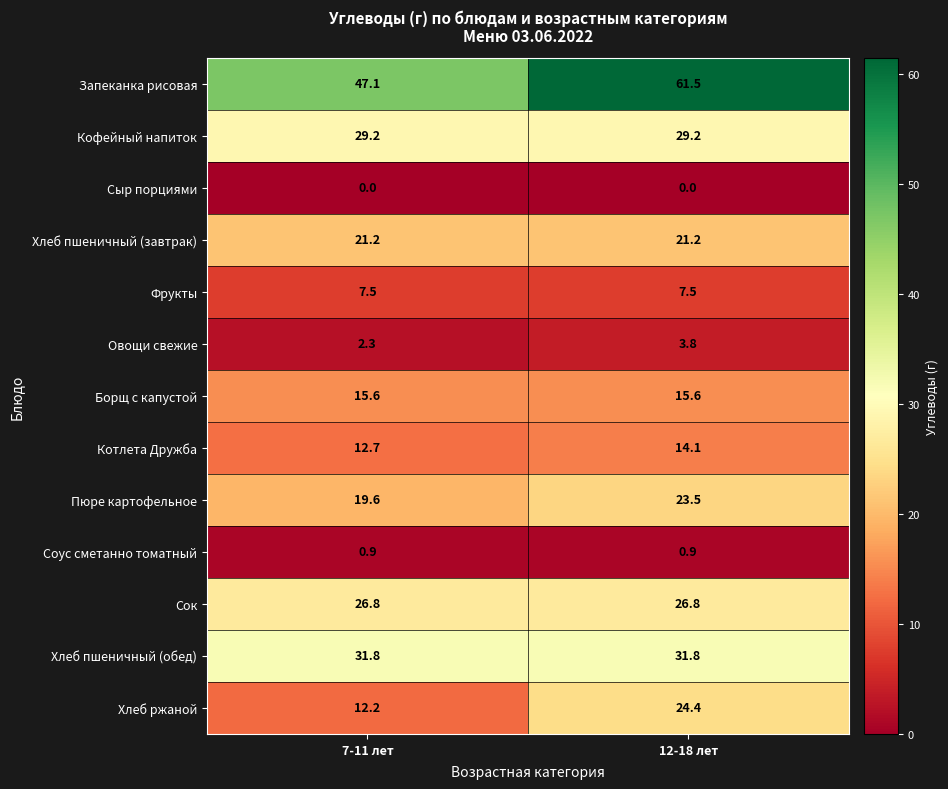

Which series has the largest total across all categories?

Запеканка рисовая